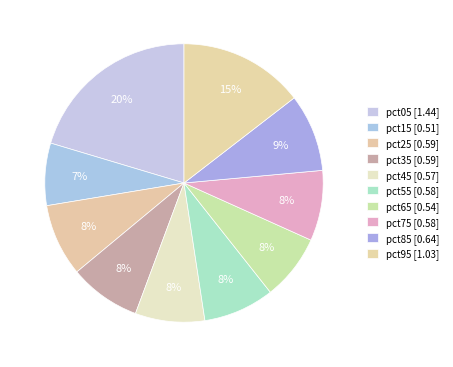

How many slices are in this pie chart?

10